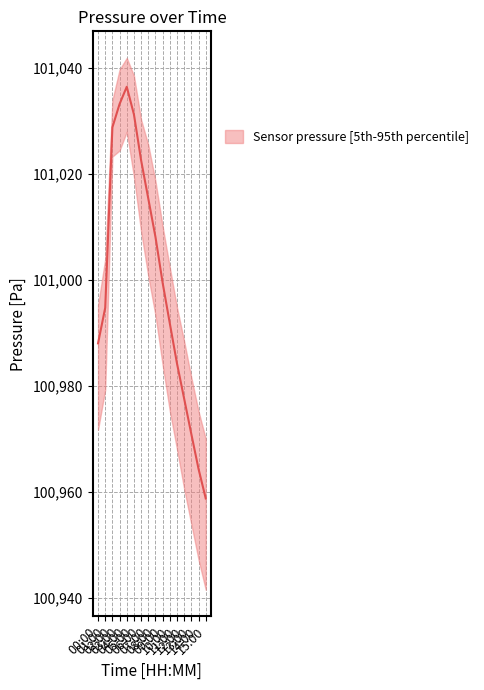

Which series changed the most between 01:00 and 08:00?

pressure_upper